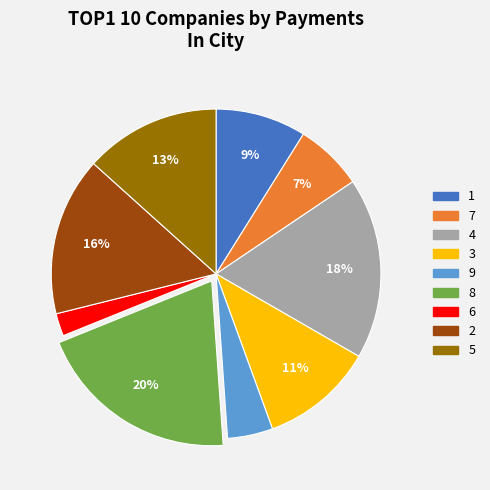

To the nearest percent, what is the difference between the largest and smallest slice percentages?

18%